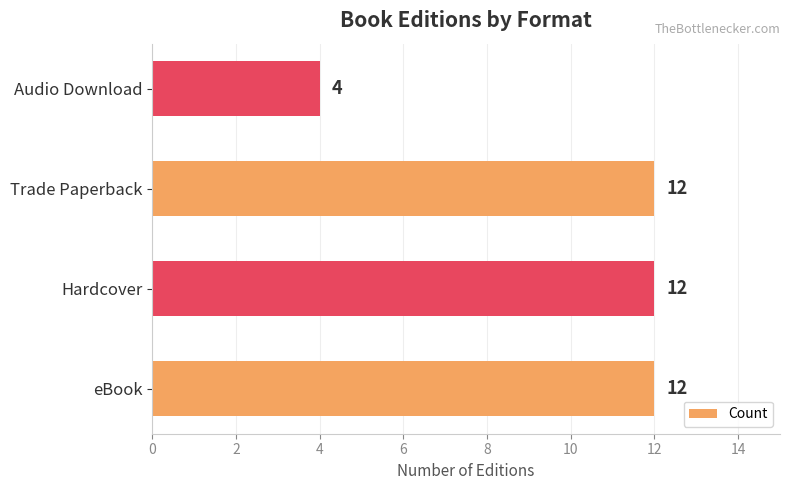

What is the sum of all values?

40